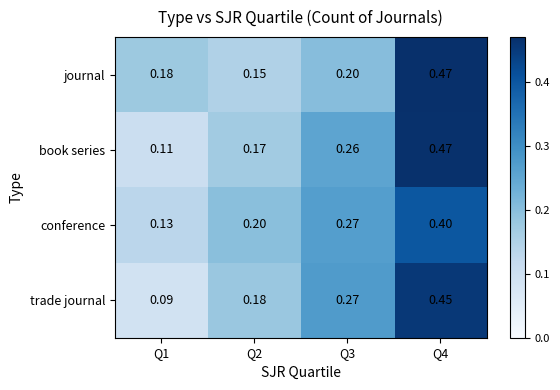

Count the number of data series in this chart.

4